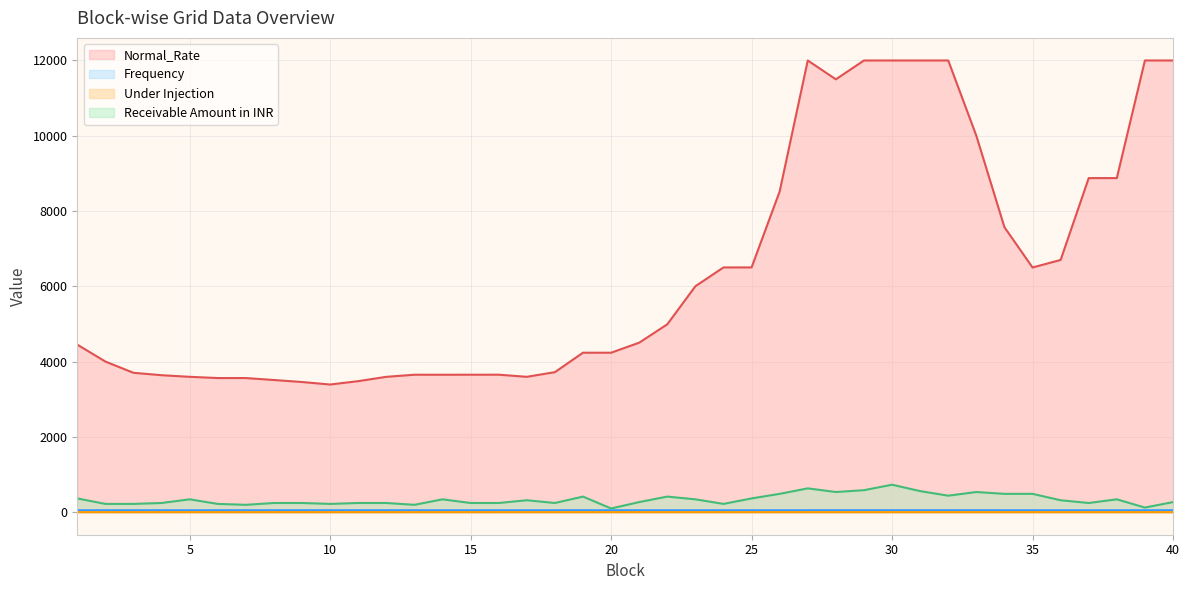

Reading left to right, extract all data points from this chart.

Normal_Rate: 1=4450.6	2=4000.8	3=3701.9	4=3638.0	5=3595.5	6=3562.5	7=3562.1	8=3510.4	9=3457.1	10=3390.6	11=3480.3	12=3595.0	13=3650.7	14=3650.1	15=3651.2	16=3651.5	17=3595.5	18=3719.5	19=4235.9	20=4235.7	21=4501.7	22=4990.0	23=6001.9	24=6501.4	25=6501.7	26=8520.7	27=12000.0	28=11499.4	29=11999.4	30=12000.0	31=11999.5	32=12000.0	33=9999.9	34=7570.8	35=6499.4	36=6700.8	37=8874.7	38=8874.9	39=12000.0	40=12000.0
Frequency: 1=50.0	2=50.0	3=50.0	4=50.0	5=50.0	6=50.0	7=50.0	8=50.0	9=50.0	10=50.0	11=50.0	12=50.0	13=50.0	14=50.0	15=50.0	16=50.0	17=50.1	18=50.1	19=50.1	20=50.1	21=50.1	22=50.0	23=50.0	24=50.0	25=50.0	26=49.9	27=49.9	28=50.0	29=49.9	30=50.0	31=50.0	32=50.1	33=50.0	34=50.1	35=50.1	36=50.1	37=50.0	38=50.0	39=50.0	40=50.0
Under Injection: 1=0.1	2=0.1	3=0.1	4=0.1	5=0.1	6=0.1	7=0.1	8=0.1	9=0.1	10=0.1	11=0.1	12=0.1	13=0.1	14=0.1	15=0.1	16=0.1	17=0.1	18=0.1	19=0.1	20=0.0	21=0.1	22=0.1	23=0.1	24=0.1	25=0.1	26=0.1	27=0.2	28=0.2	29=0.2	30=0.2	31=0.2	32=0.1	33=0.2	34=0.1	35=0.1	36=0.1	37=0.1	38=0.1	39=0.0	40=0.1
Receivable Amount in INR: 1=364.5	2=218.7	3=218.7	4=243.0	5=340.2	6=218.7	7=194.4	8=243.0	9=243.0	10=218.7	11=243.0	12=243.0	13=194.4	14=340.2	15=243.0	16=243.0	17=315.9	18=243.0	19=413.1	20=97.2	21=267.3	22=413.1	23=340.2	24=218.7	25=364.5	26=486.0	27=631.8	28=534.6	29=583.2	30=729.0	31=558.9	32=437.4	33=534.6	34=486.0	35=486.0	36=315.9	37=243.0	38=340.2	39=121.5	40=267.3